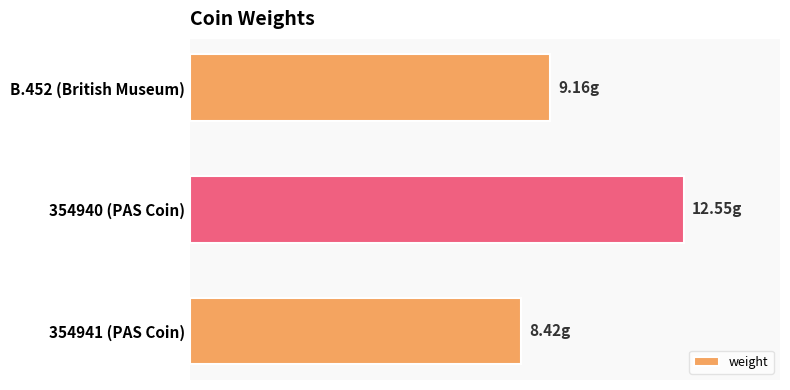

List the labels in order of value, smallest first.

354941 (PAS Coin), B.452 (British Museum), 354940 (PAS Coin)